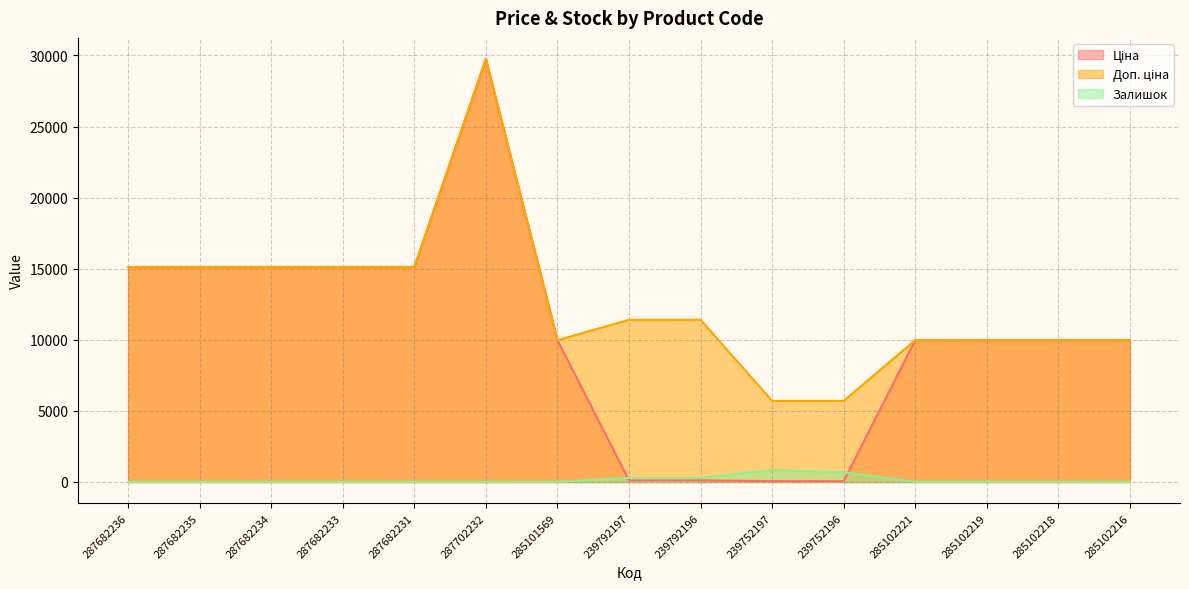

How many data points in Залишок are less than 3?

7